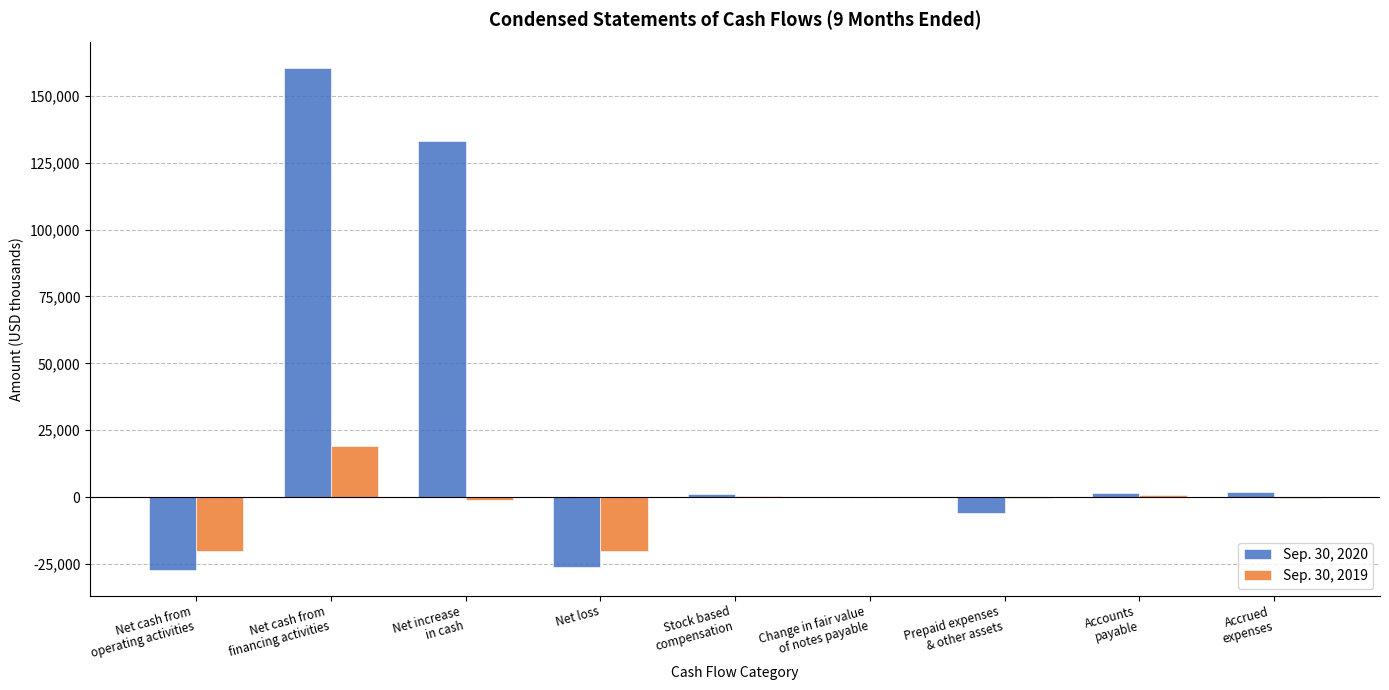

Which series has the largest total across all categories?

Sep. 30, 2020